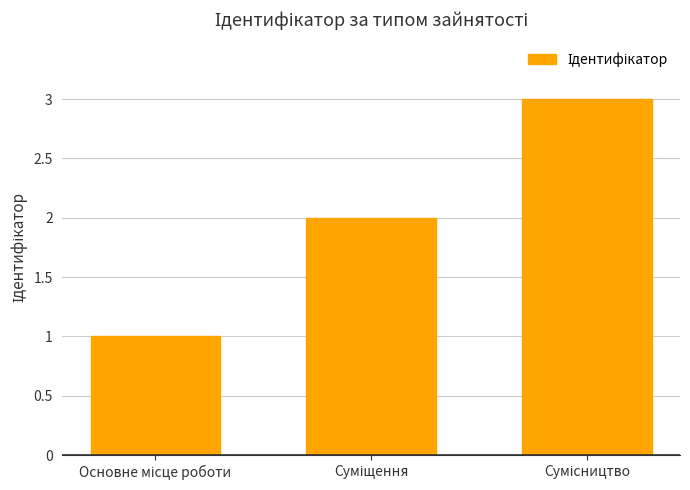

What is the greatest value displayed?

3